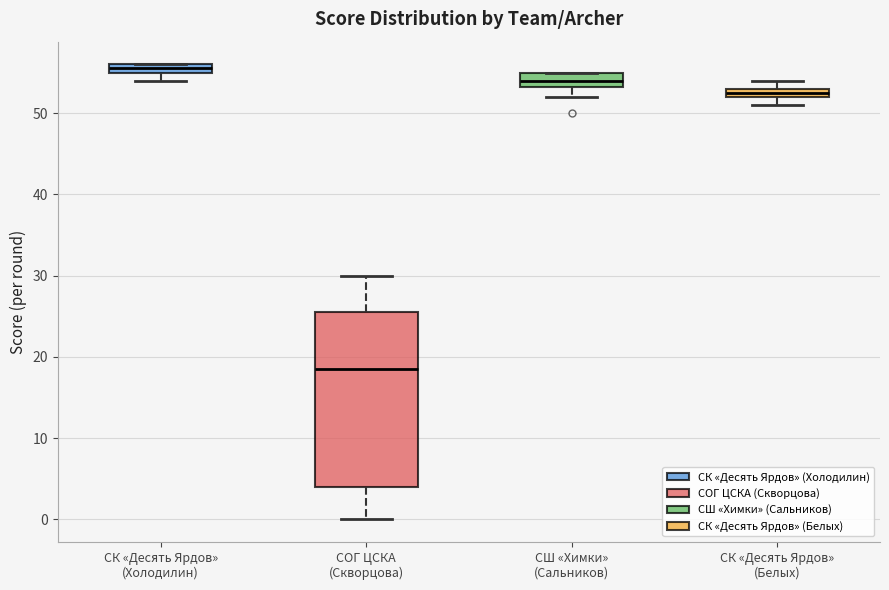

Where is the lower edge of the box for СОГ ЦСКА (Скворцова) on the y-axis? The values are not printed on the chart, so give them approximately, as read against the axis.

4